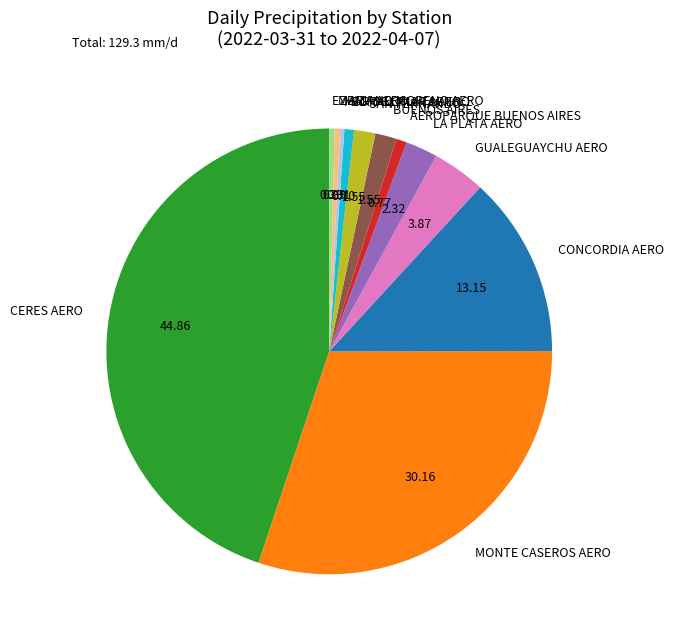

Approximately how many times larger is the value at LA PLATA AERO compared to GUALEGUAYCHU AERO?

0.6